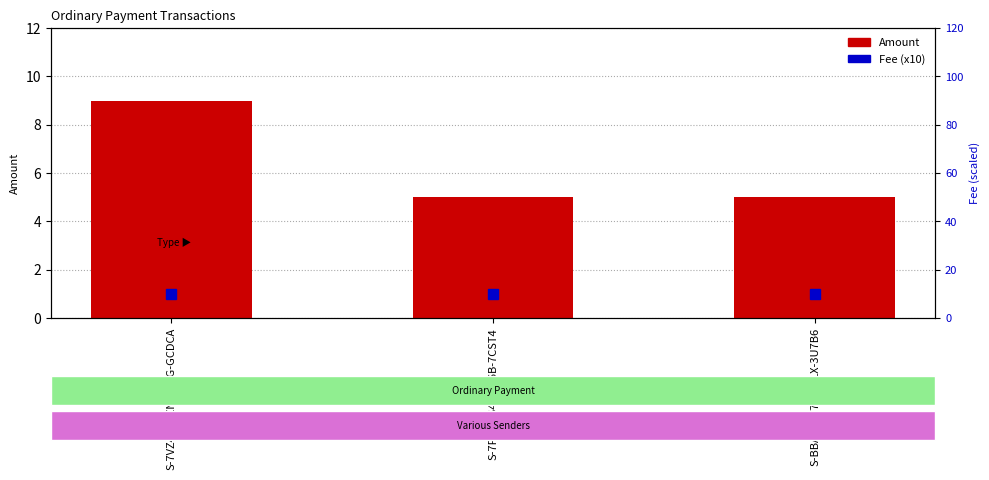

True or false: Fee (x10) has a value of 10 at S-7VZ4-GHZN-PTAG-GCDCA.

True